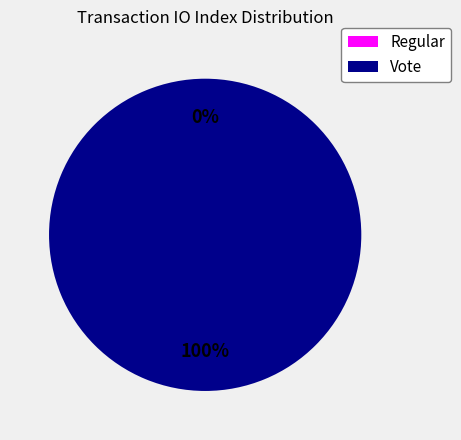

To the nearest percent, what is the difference between the largest and smallest slice percentages?

100%